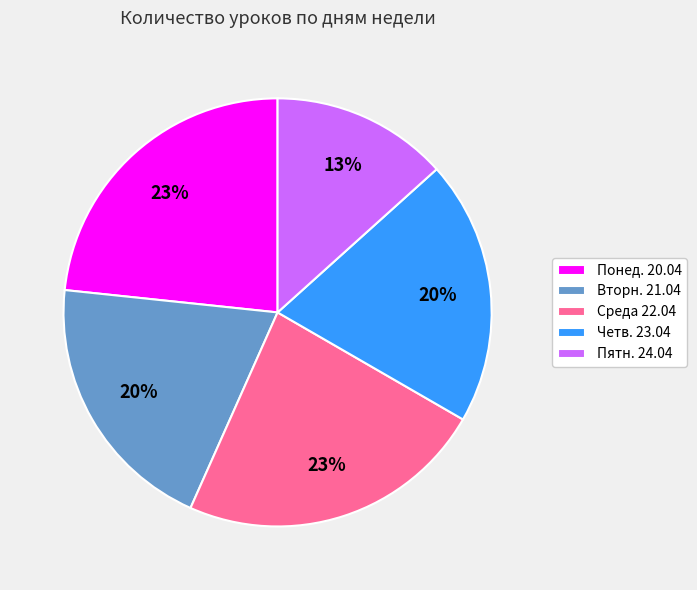

Between Четв. 23.04 and Среда 22.04, which is larger?

Среда 22.04